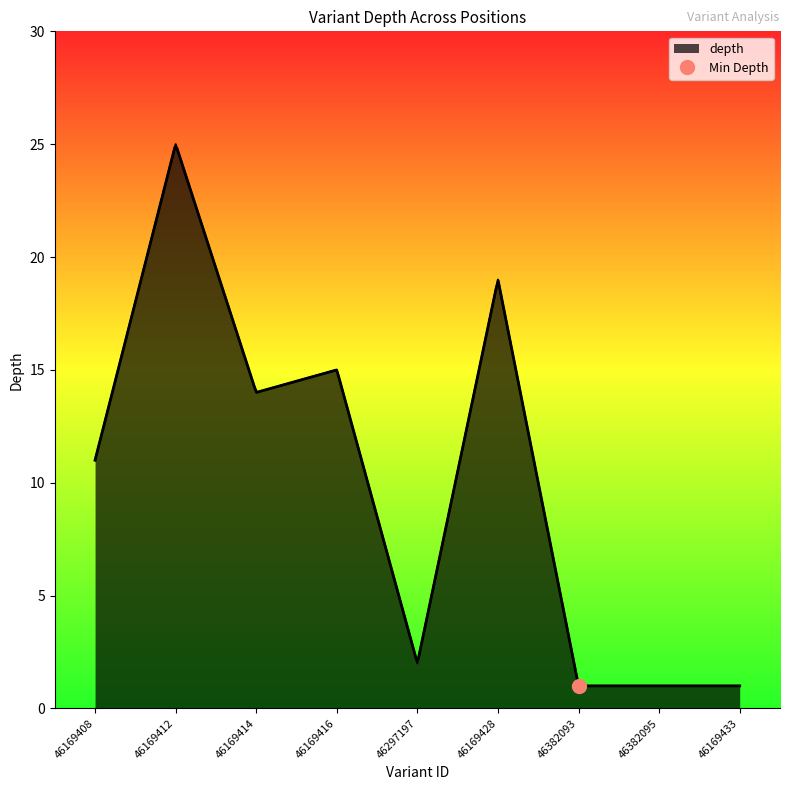

What is the difference between the second highest and minimum values?

18